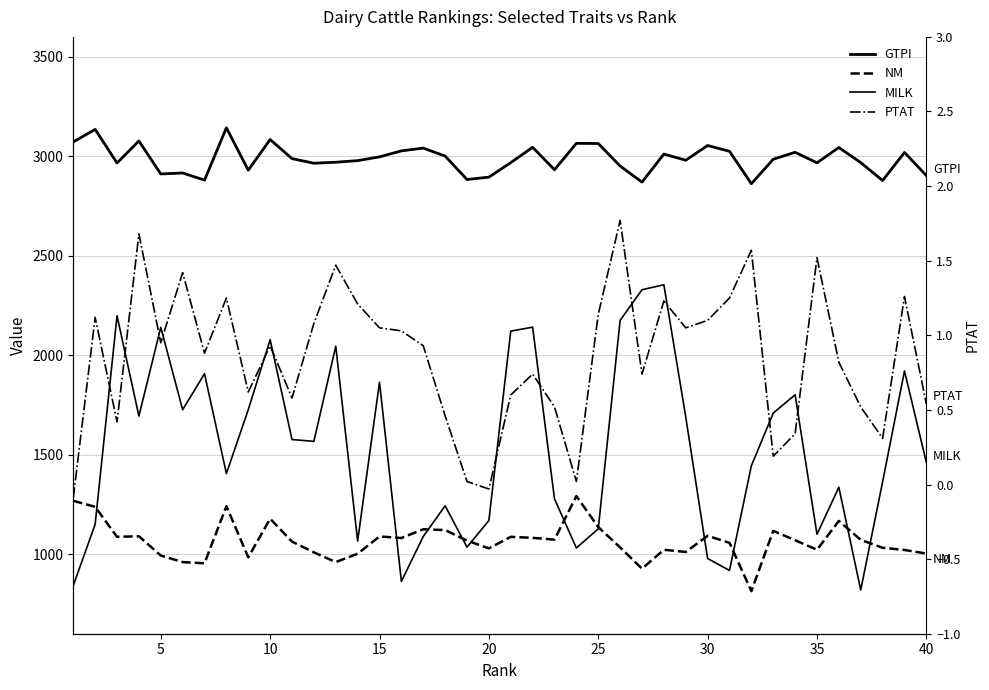

What is the average value of the NM series?

1066.8